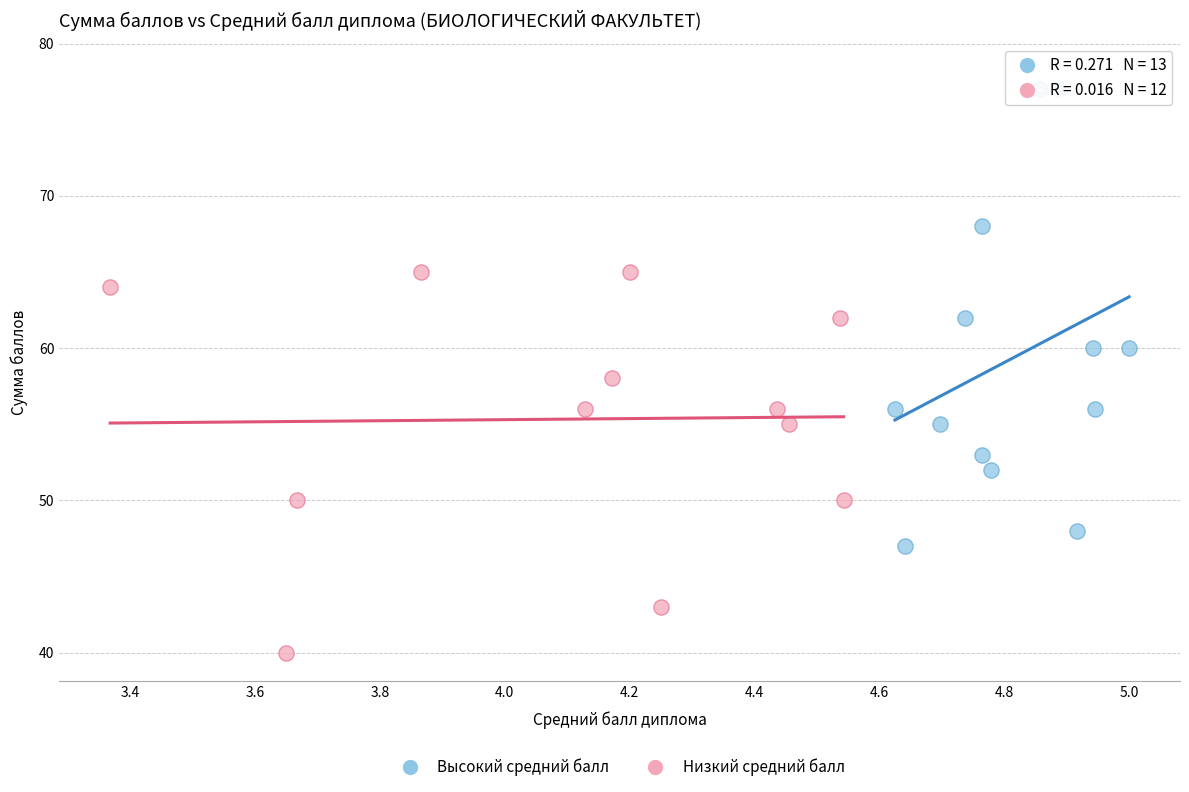

Which series reaches the minimum Y coordinate?

Низкий средний балл